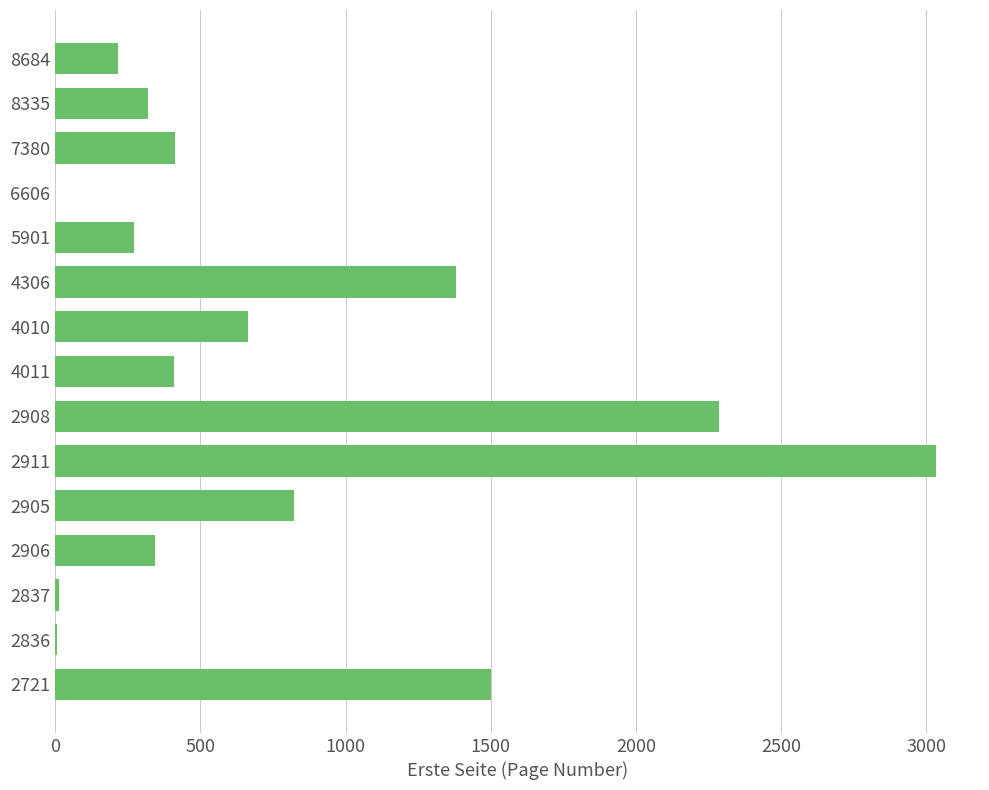

How many data points does each series have?

15